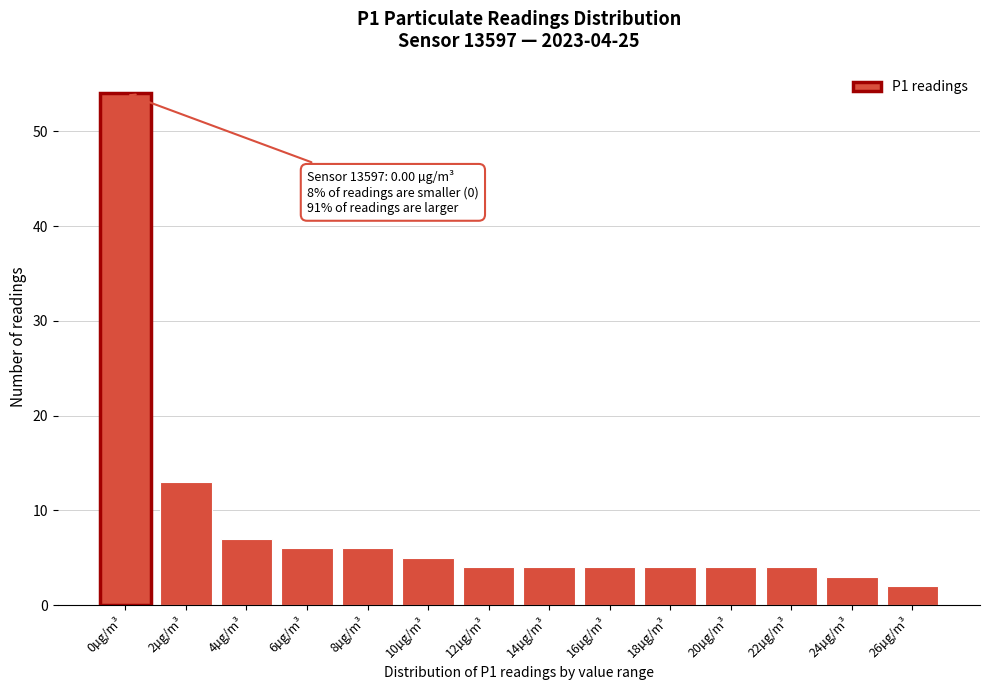

Reading left to right, extract all data points from this chart.

54	13	7	6	6	5	4	4	4	4	4	4	3	2